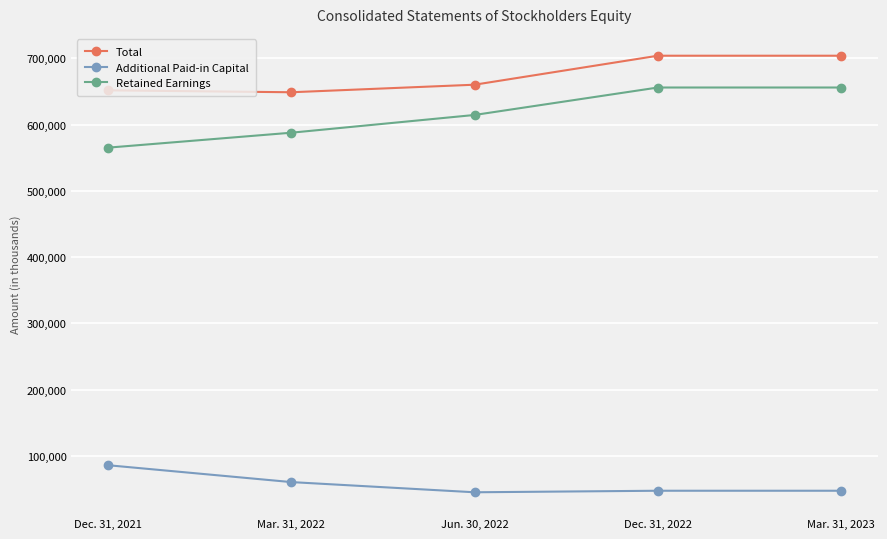

True or false: Total has a value of 433929 at Dec. 31, 2021.

False